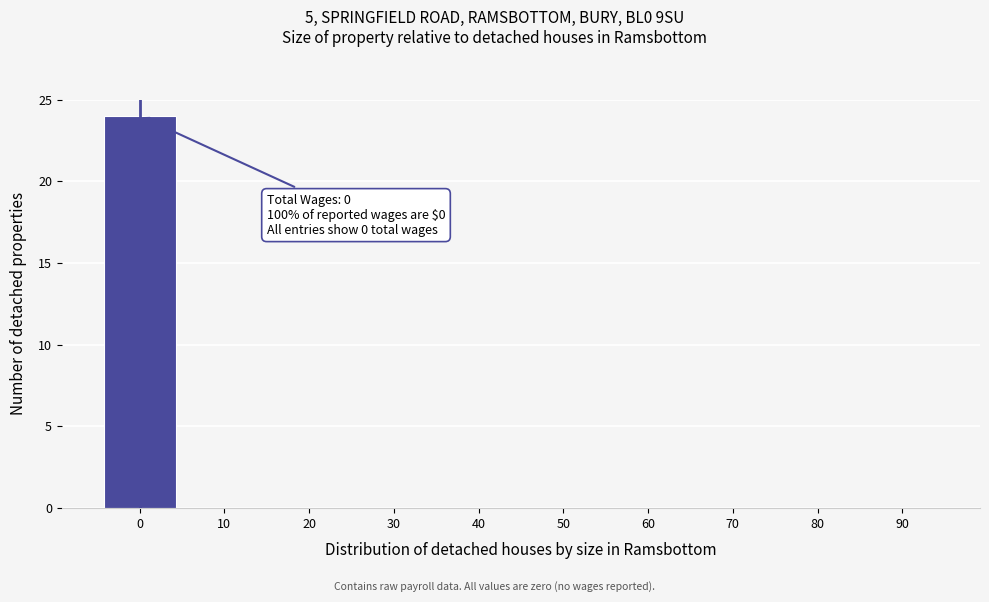

Reading left to right, list all the values displayed in this chart.

0=24	10=0	20=0	30=0	40=0	50=0	60=0	70=0	80=0	90=0